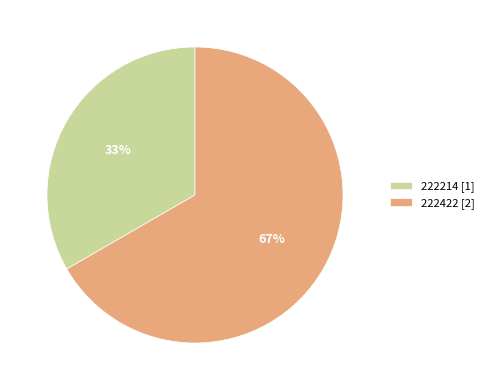

Which has a higher value, 222214 or 222422?

222422